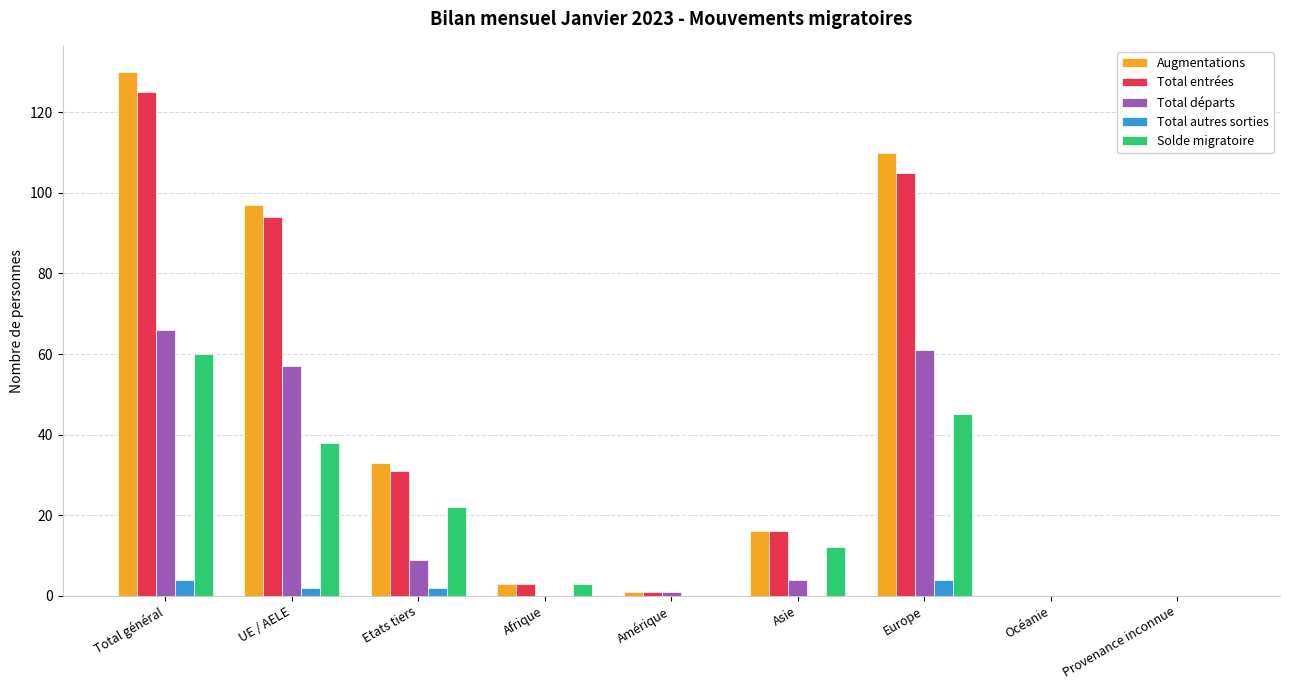

At which category is the sum across all series the highest?

Total général